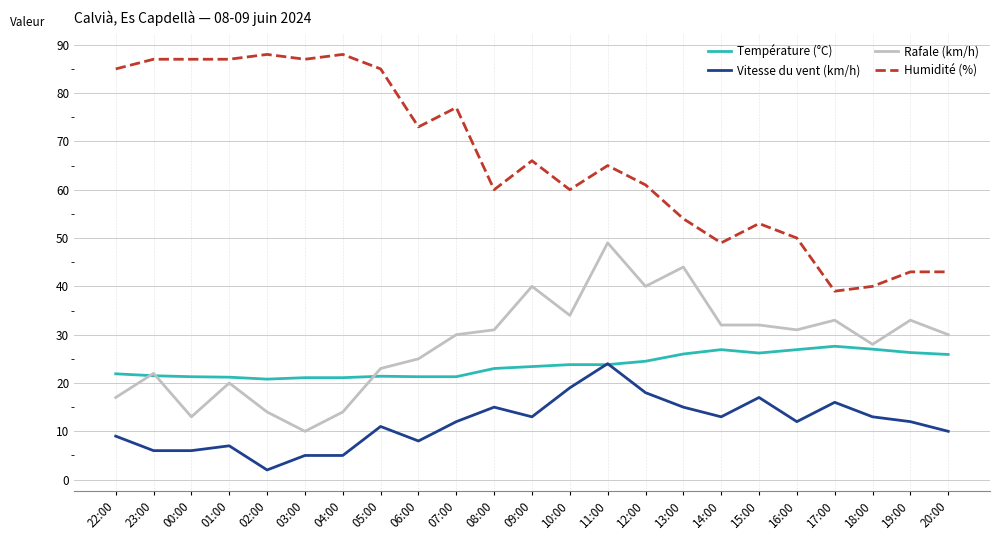

Which series has the widest spread of values?

Humidité (%)